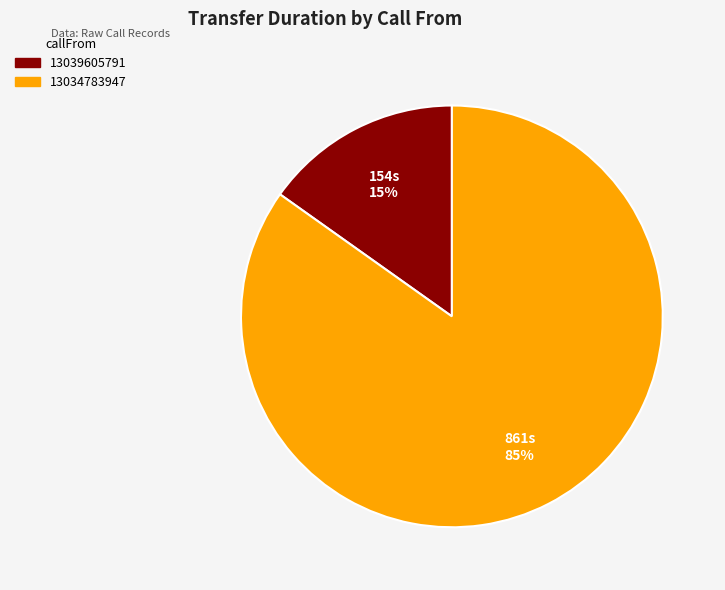

What percentage is the 13039605791 slice, to the nearest percent?

15%